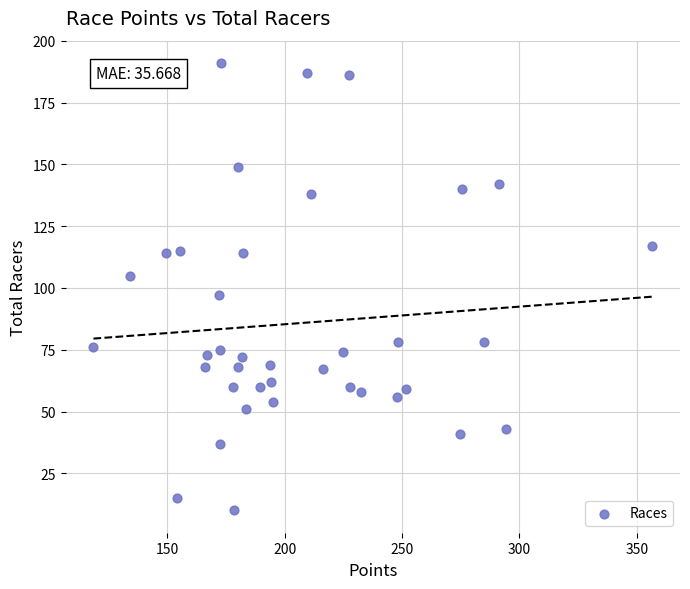

What Y value in the scatter plot is closest to 100?

97